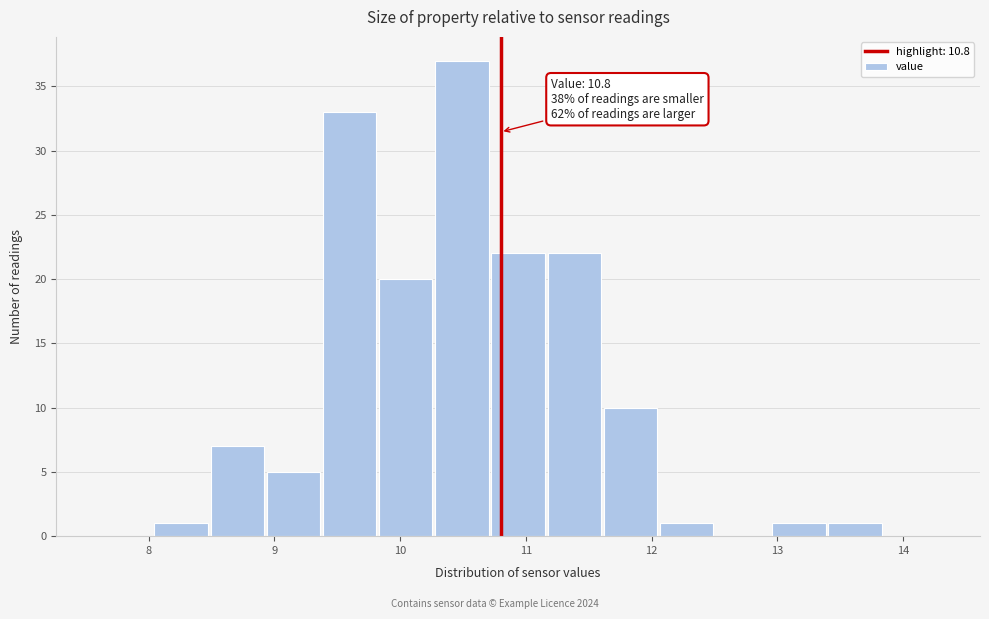

Which range on the x-axis has the tallest bar?

10.3 to 10.7